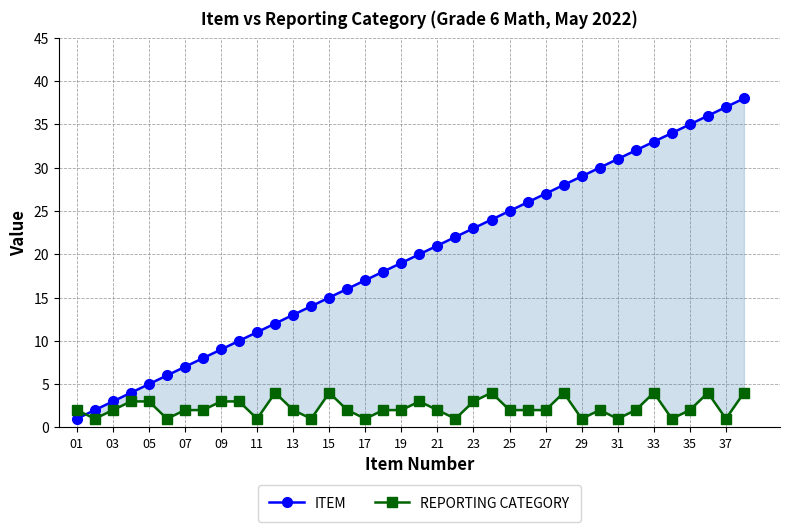

How many lines are shown in the chart?

2